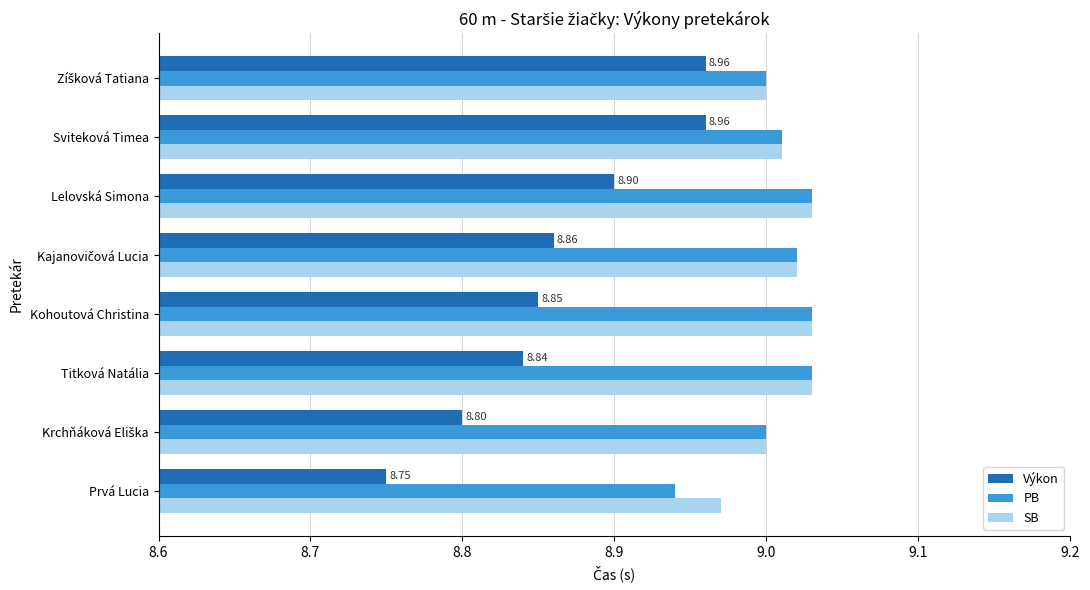

What is the total value across all series at Kohoutová Christina?

26.9